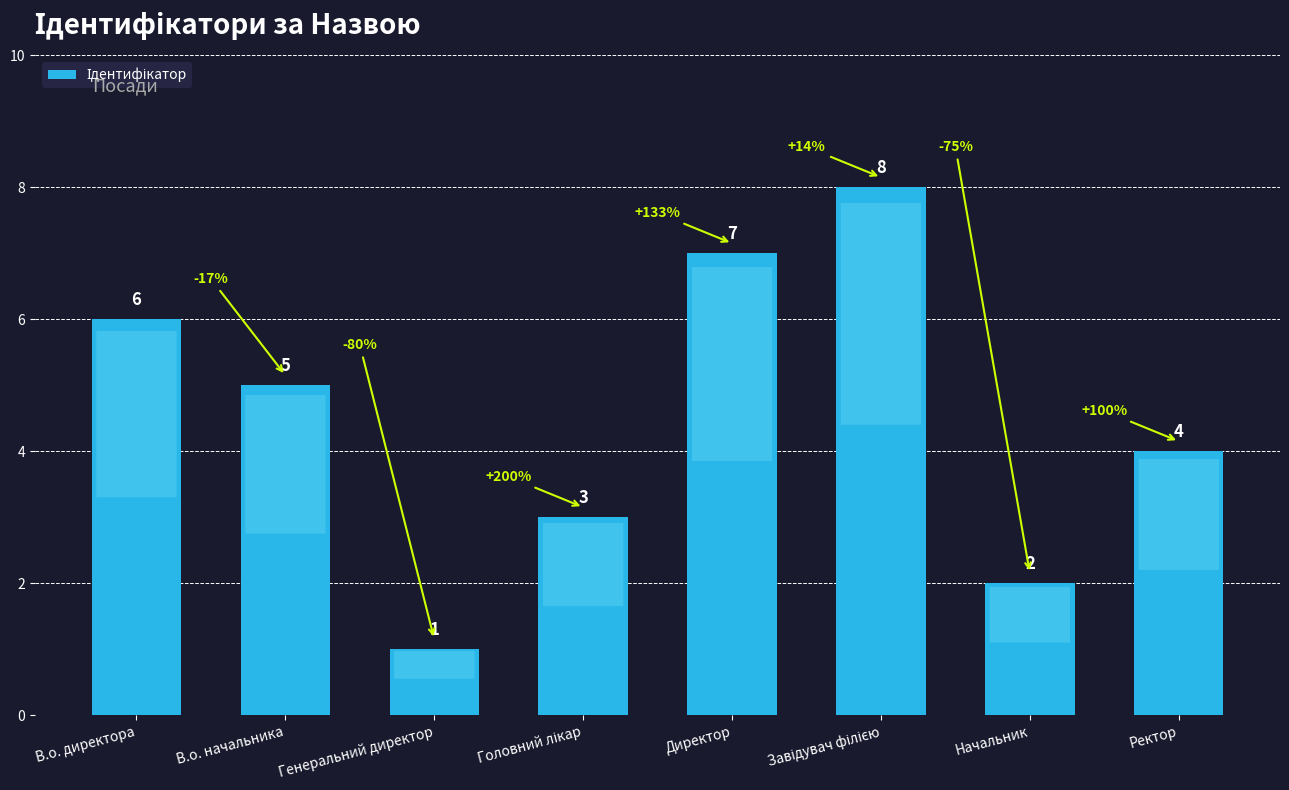

How many bars are there in total?

8